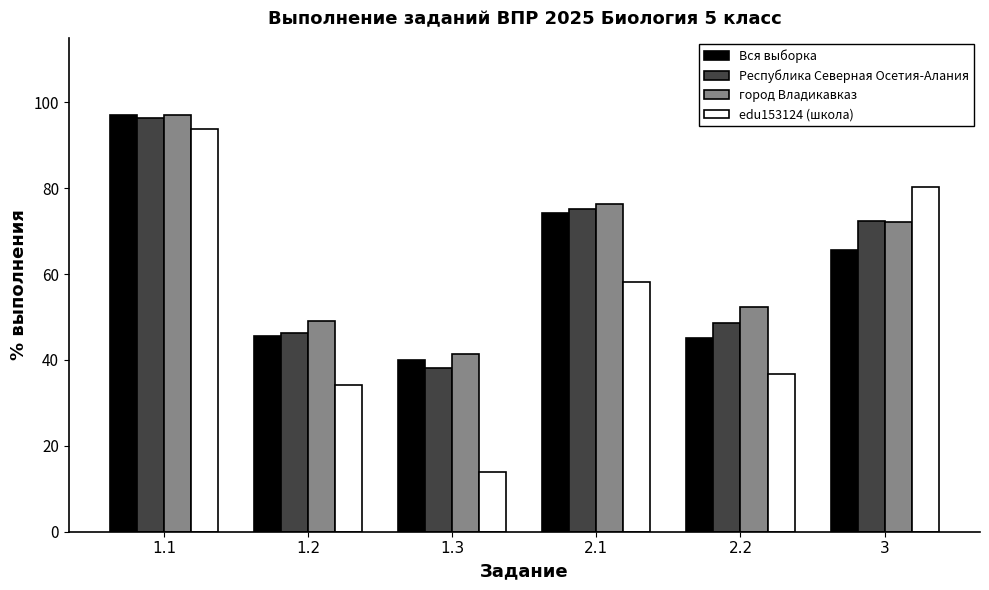

List the labels in order of город Владикавказ value, largest first.

1.1, 2.1, 3, 2.2, 1.2, 1.3